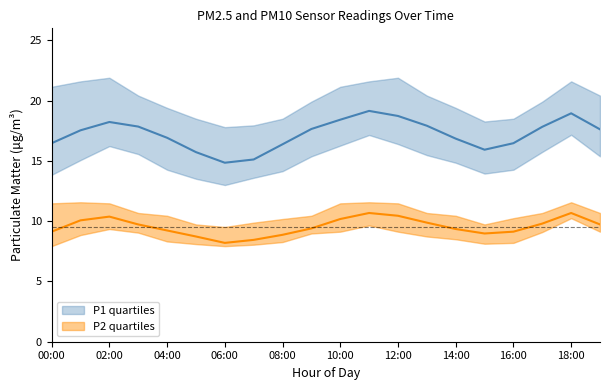

What is the spread (max minus min) of values at 18:00?

11.4